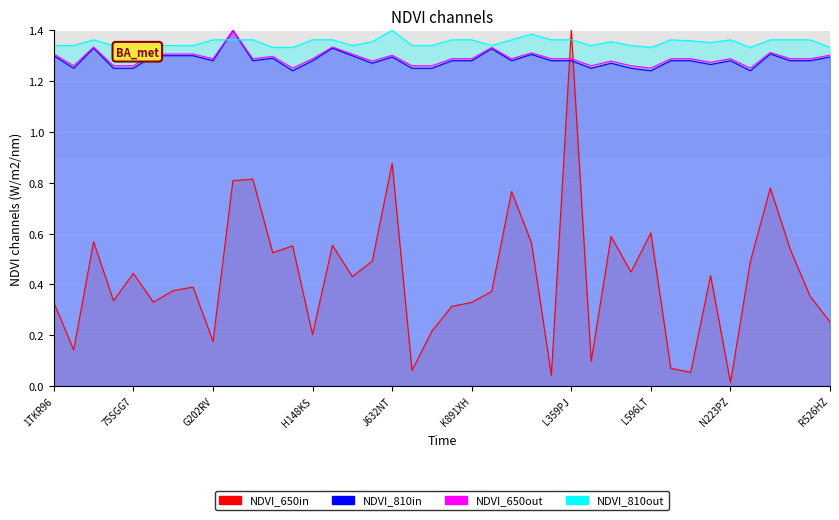

What is the difference between the highest and lowest values at G850LR?

0.6